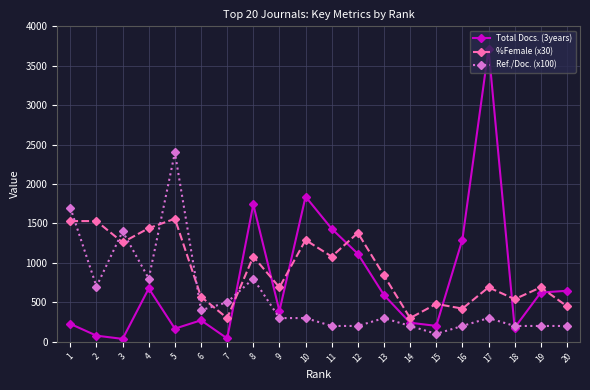

What is the spread (max minus min) of values at 20?

446